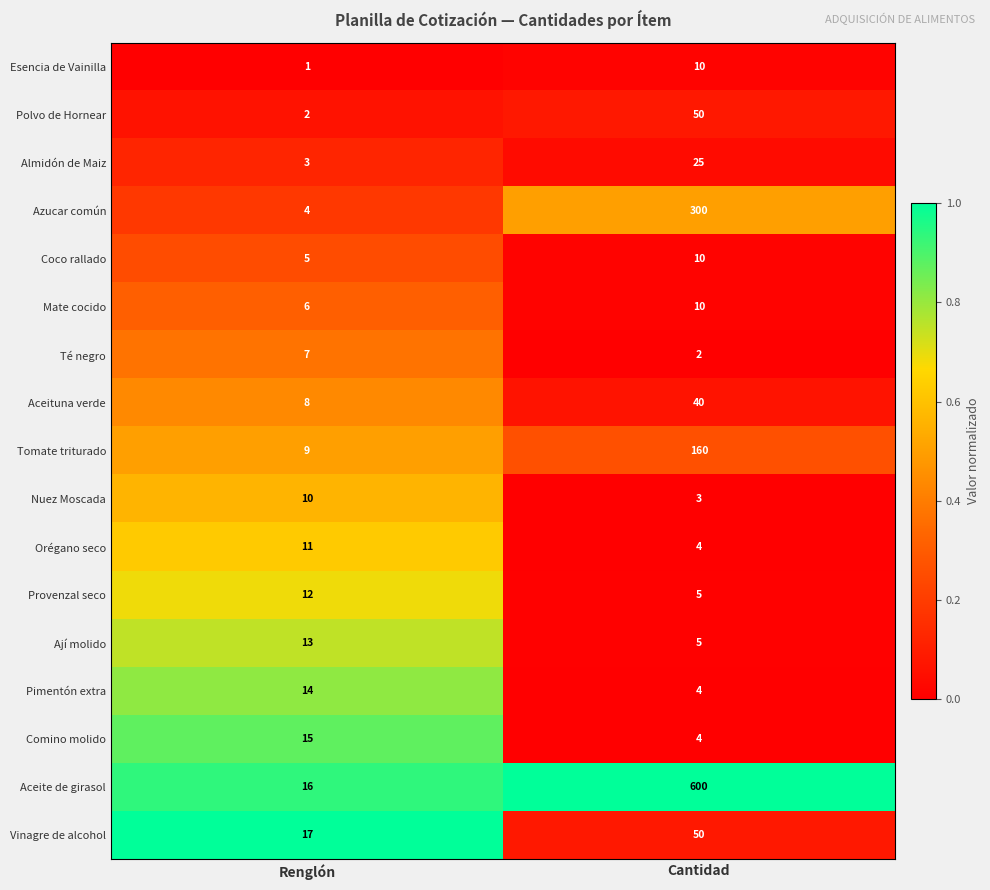

Which series has the largest range (max minus min)?

Aceite de girasol